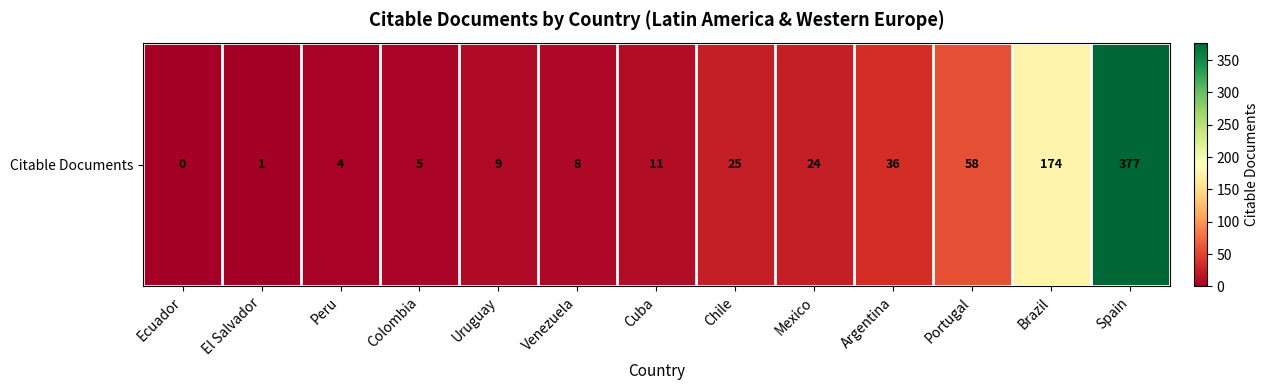

Reading left to right, what are all the values shown in this chart?

0	1	4	5	9	8	11	25	24	36	58	174	377